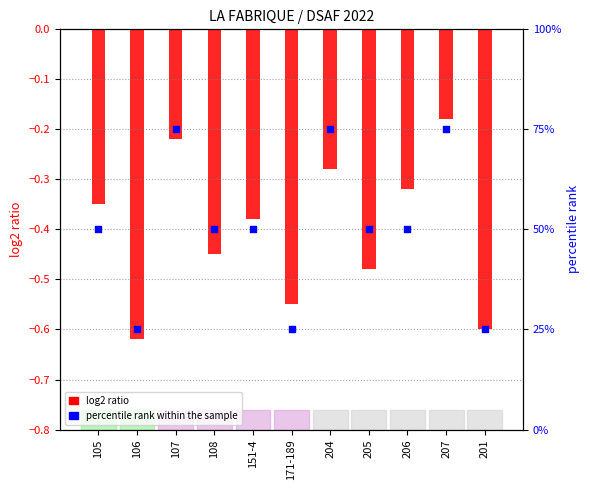

What is the change in value from 106 to 107?

+50